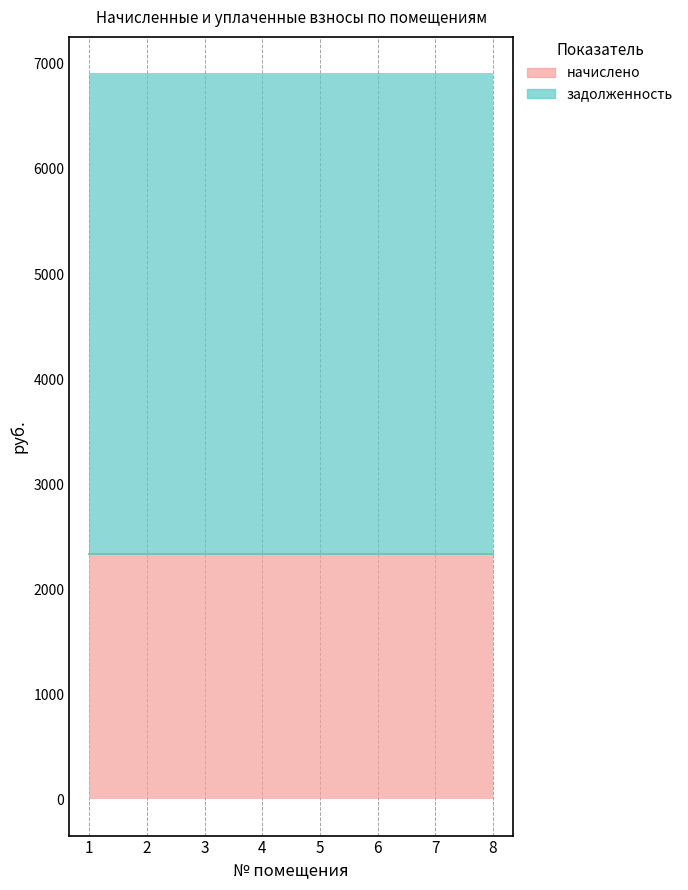

What is the smallest value displayed?

2332.8